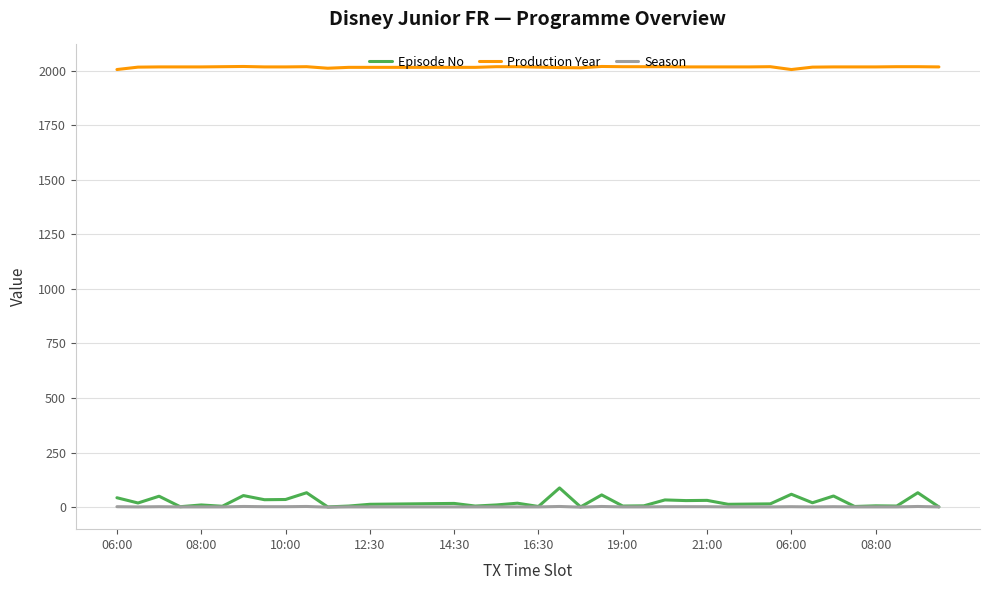

How many lines are shown in the chart?

3